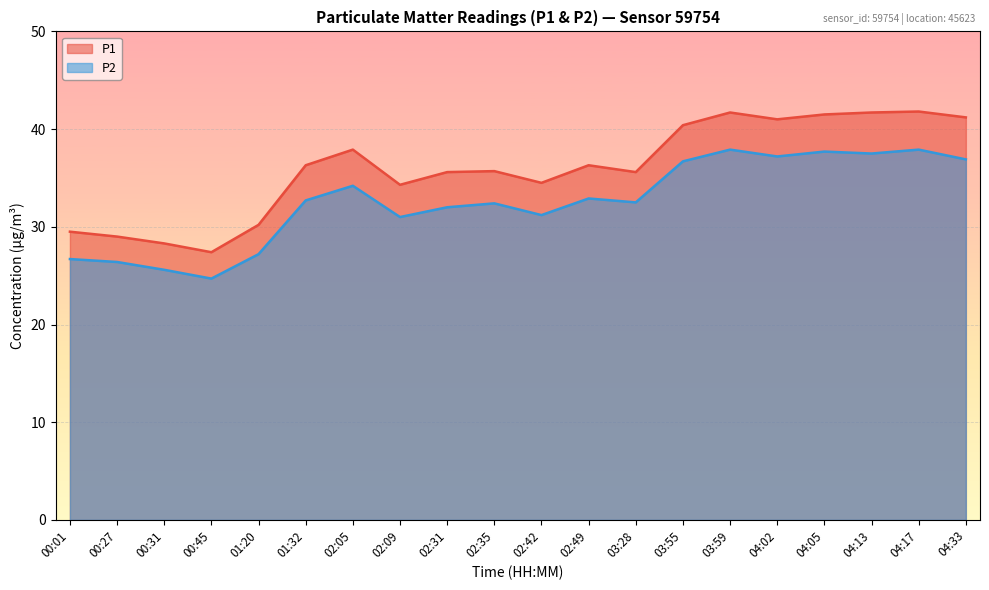

Reading left to right, extract all data points from this chart.

P1: 00:01=29.5	00:27=29.0	00:31=28.3	00:45=27.4	01:20=30.2	01:32=36.3	02:05=37.9	02:09=34.3	02:31=35.6	02:35=35.7	02:42=34.5	02:49=36.3	03:28=35.6	03:55=40.4	03:59=41.7	04:02=41.0	04:05=41.5	04:13=41.7	04:17=41.8	04:33=41.2
P2: 00:01=26.7	00:27=26.4	00:31=25.6	00:45=24.7	01:20=27.2	01:32=32.7	02:05=34.2	02:09=31.0	02:31=32.0	02:35=32.4	02:42=31.2	02:49=32.9	03:28=32.5	03:55=36.7	03:59=37.9	04:02=37.2	04:05=37.7	04:13=37.5	04:17=37.9	04:33=36.9